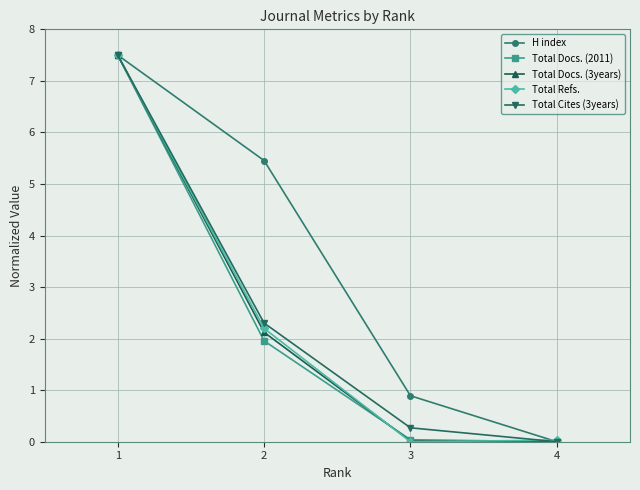

The Total Refs. series shows -3.3 at 3. True or false?

False